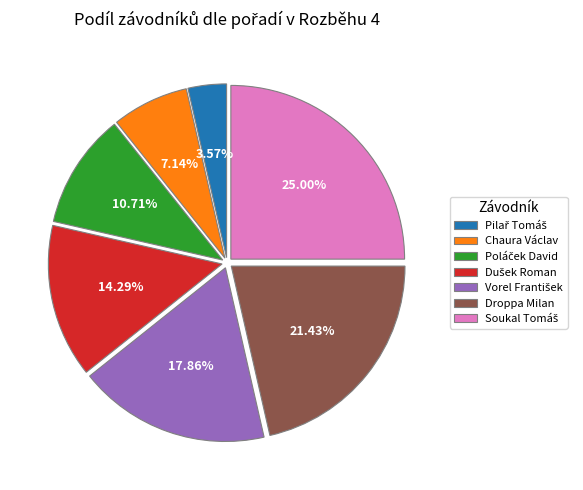

To the nearest percent, what is the difference between the largest and smallest slice percentages?

21%